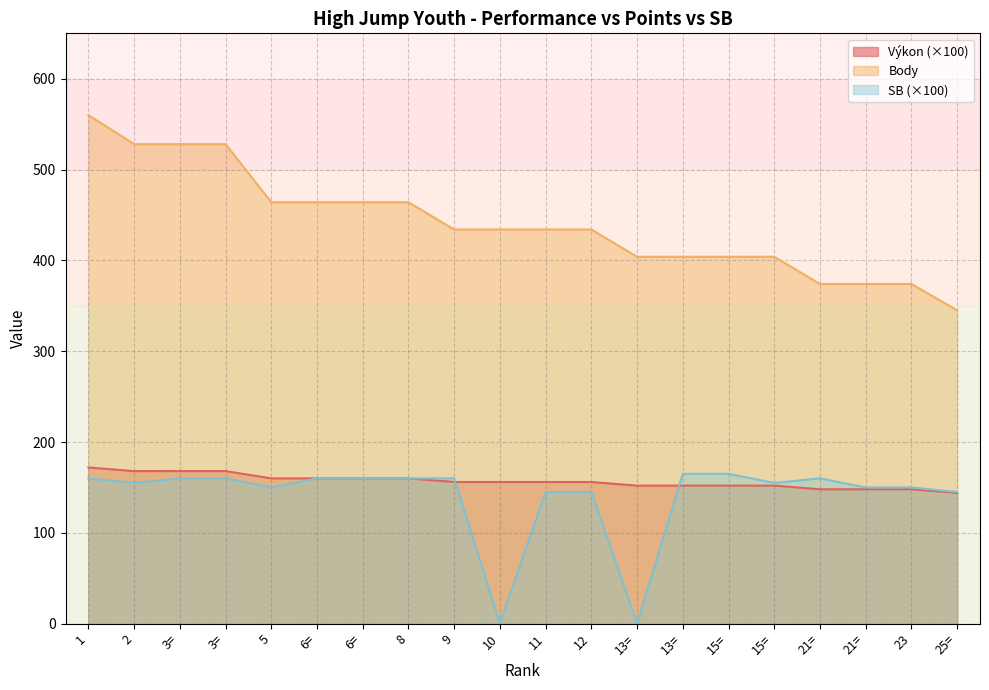

Does the chart display data point markers on the line(s)?

No